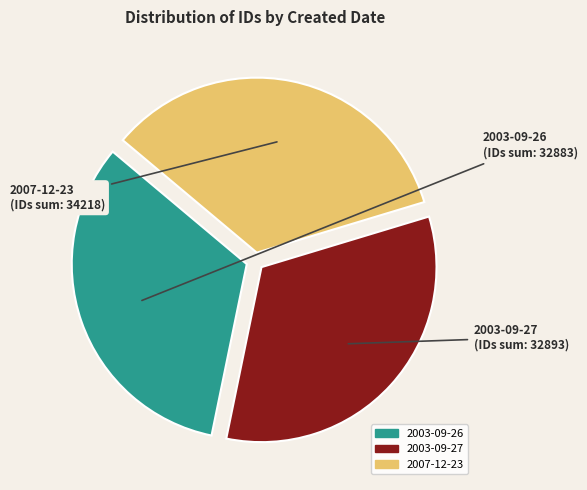

Count the number of slices in the pie.

3